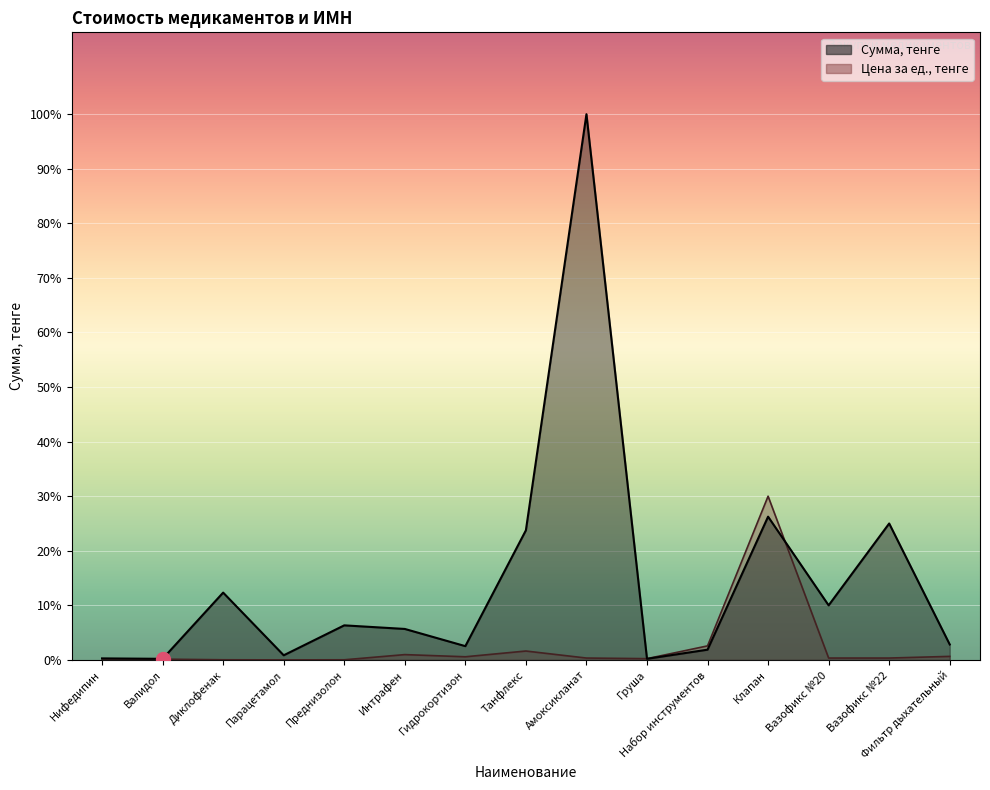

True or false: Цена за ед., тенге has a value of 848.6 at Амоксикланат.

False